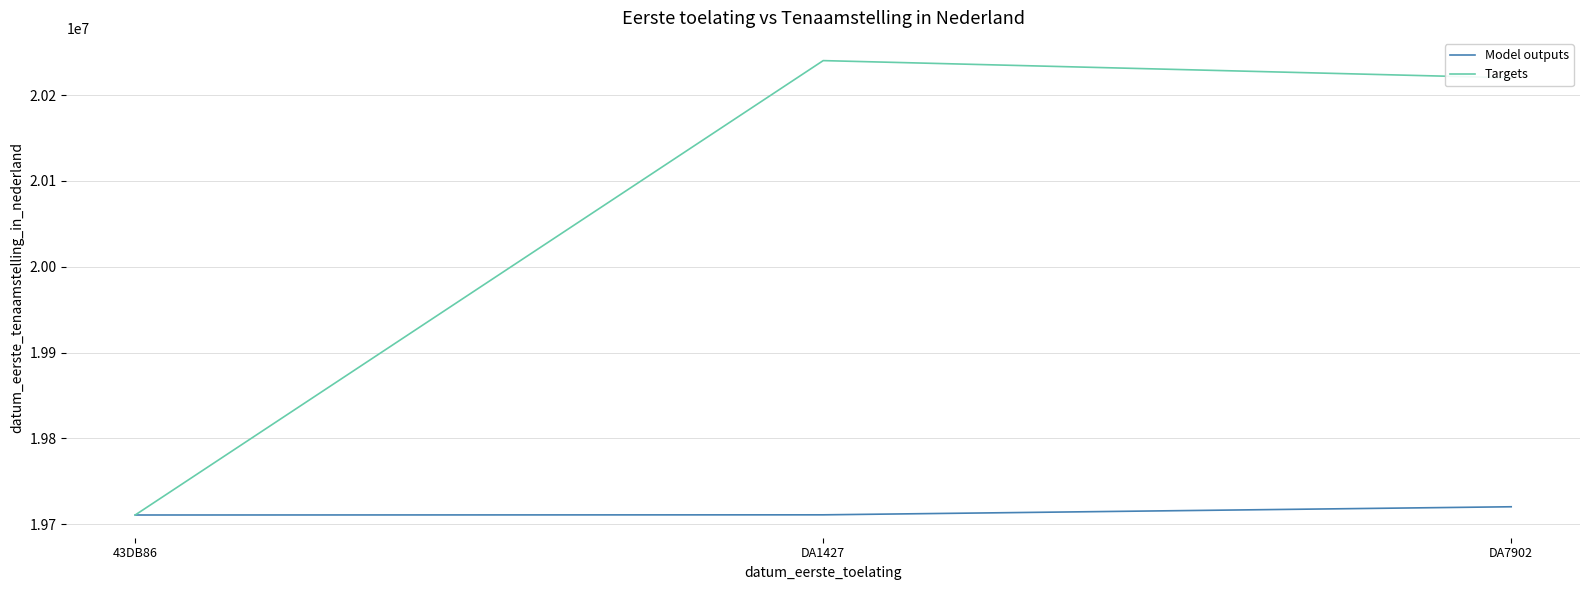

What is the difference between the Targets values at DA7902 and DA1427?

20085